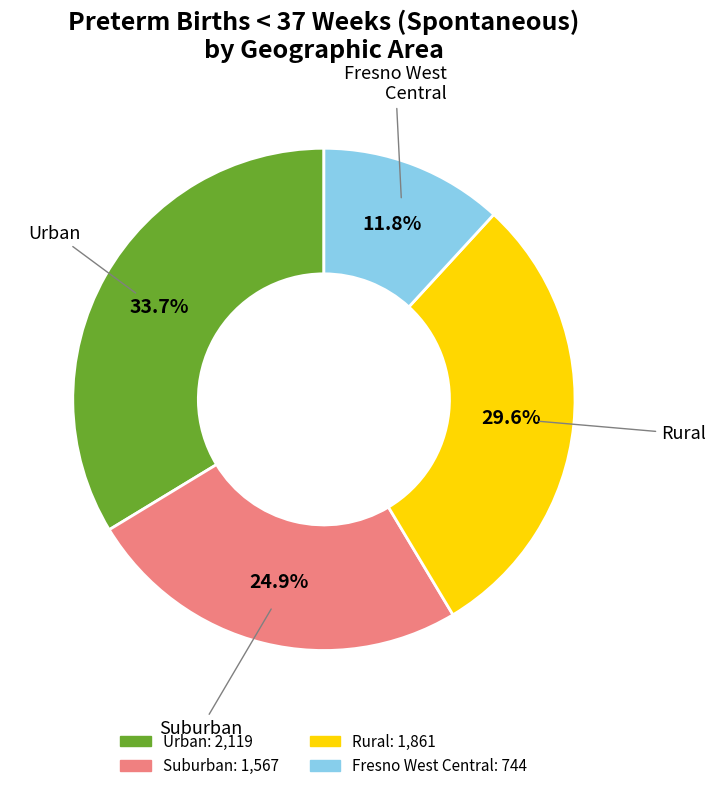

To the nearest percent, what is the difference between the largest and smallest slice percentages?

22%